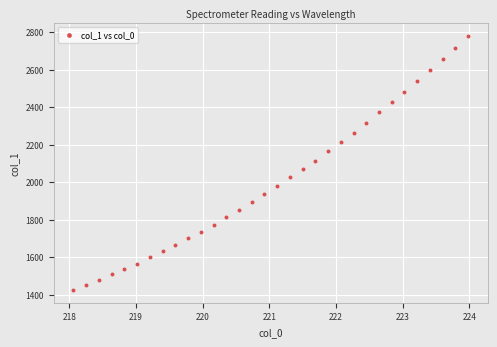

What is the range of Y values (max minus min)?

1357.4